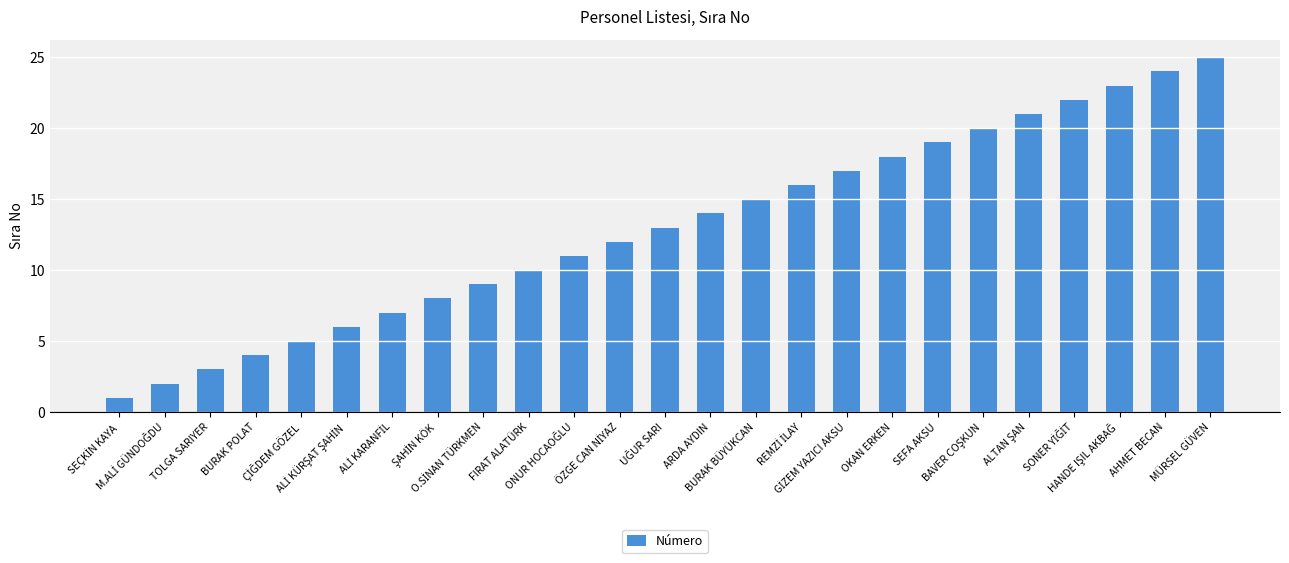

What is the maximum value shown in the chart?

25